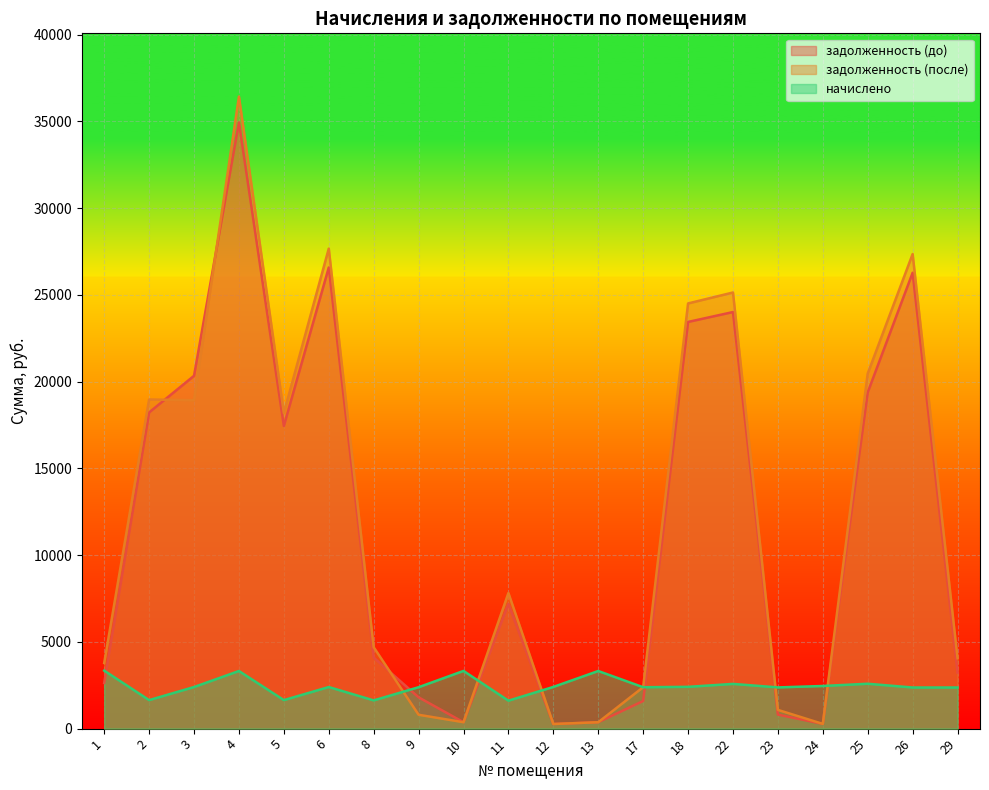

Is the value of начислено at 13 greater than the value of задолженность (до) at 6?

No